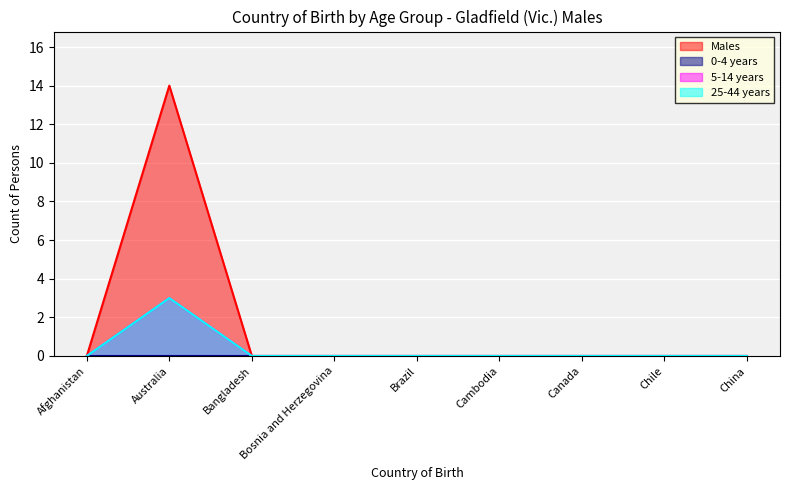

What position from the right is Bangladesh?

7